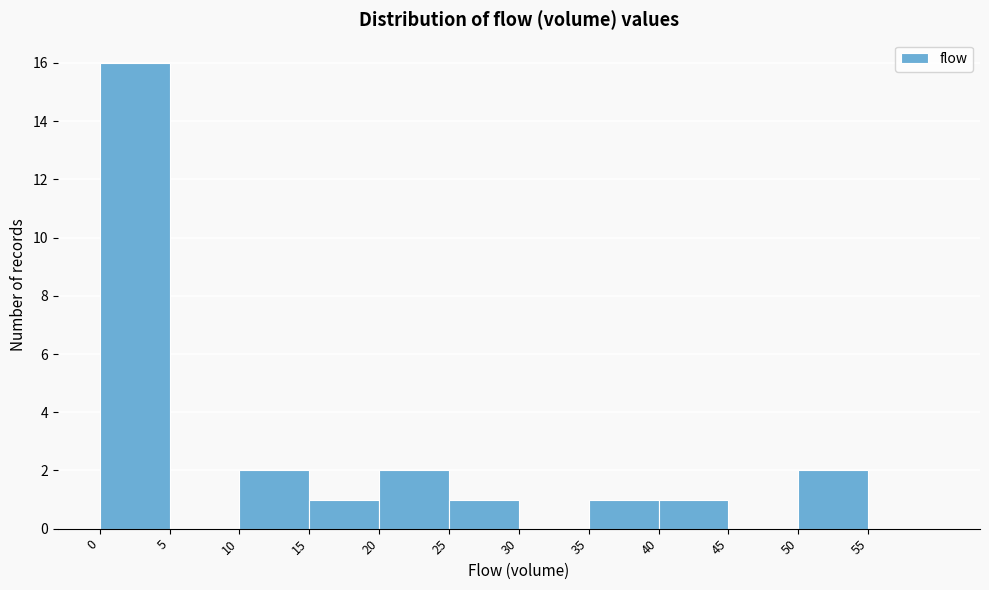

Which range on the x-axis has the tallest bar?

0 to 5